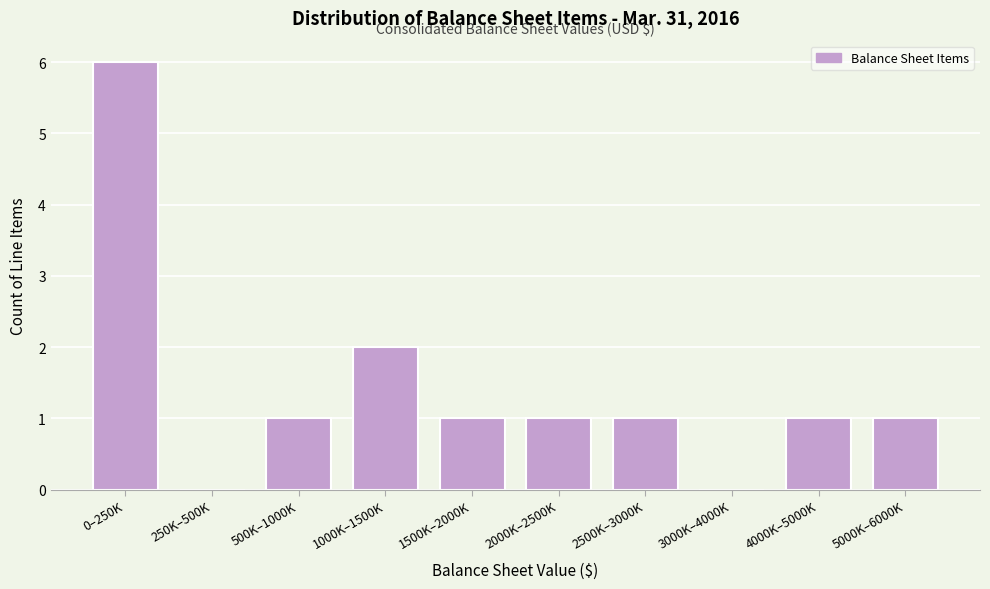

Reading right to left, transcribe all the data shown in this chart.

5000K–6000K=1	4000K–5000K=1	3000K–4000K=0	2500K–3000K=1	2000K–2500K=1	1500K–2000K=1	1000K–1500K=2	500K–1000K=1	250K–500K=0	0–250K=6